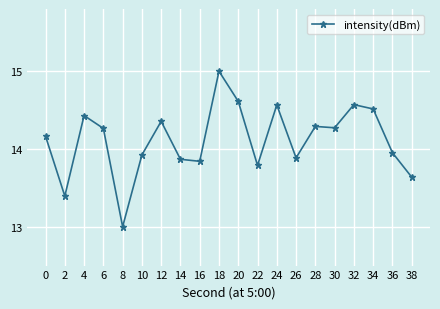

Does the chart have visible grid lines?

Yes